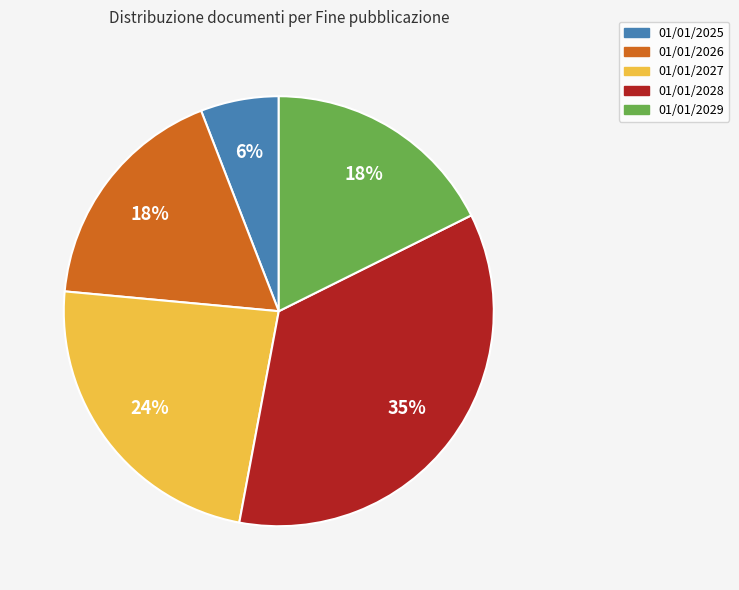

Is there a majority slice in this chart?

No